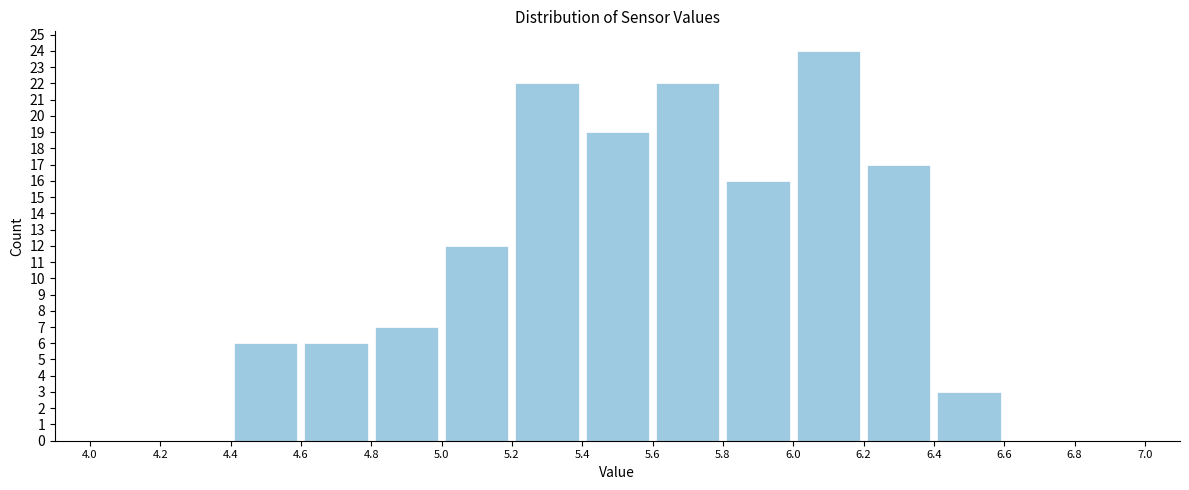

Reading left to right, transcribe this chart: for each bar, give the range it covers on the x-axis and its height. The values are not printed on the chart, so give them approximately, as read against the axis.

4.0 to 4.2: 0
4.2 to 4.4: 0
4.4 to 4.6: 6
4.6 to 4.8: 6
4.8 to 5.0: 7
5.0 to 5.2: 12
5.2 to 5.4: 22
5.4 to 5.6: 19
5.6 to 5.8: 22
5.8 to 6.0: 16
6.0 to 6.2: 24
6.2 to 6.4: 17
6.4 to 6.6: 3
6.6 to 6.8: 0
6.8 to 7.0: 0